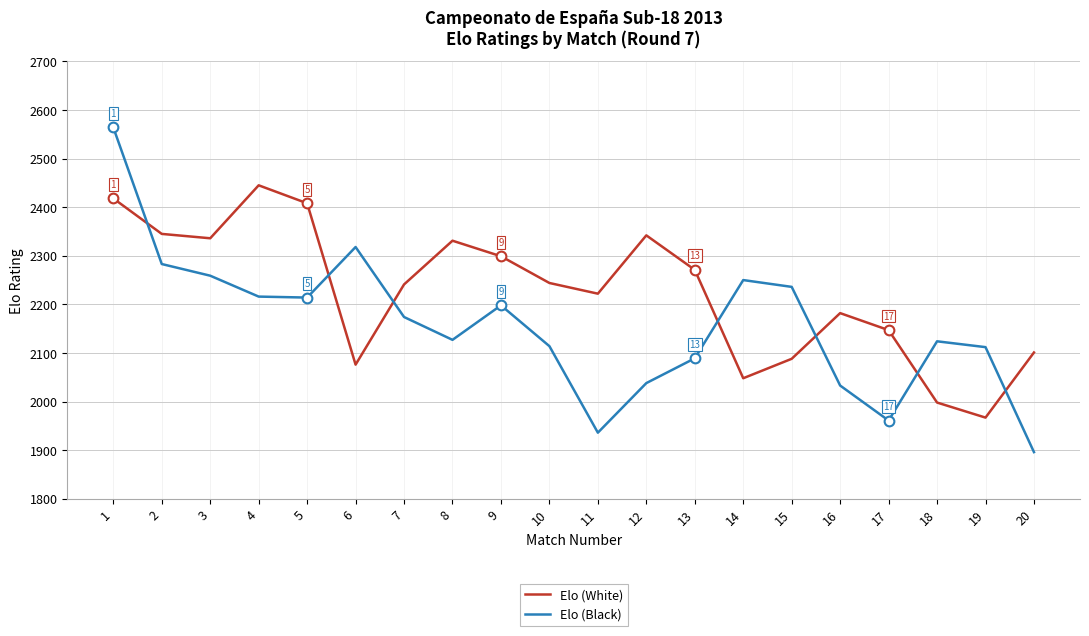

Rank the series by their maximum value, from highest to lowest.

Elo (Black), Elo (White)